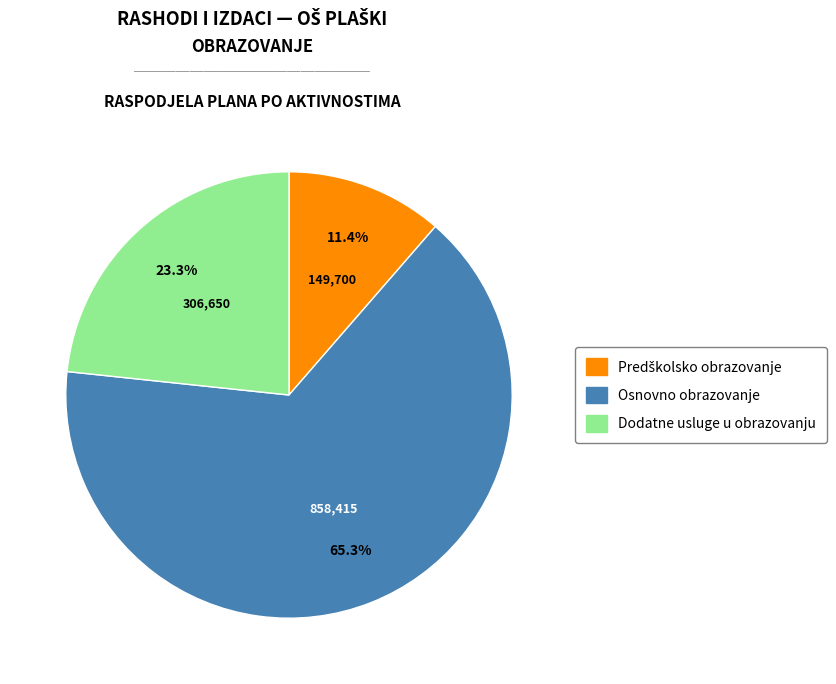

How many segments does this pie chart have?

3